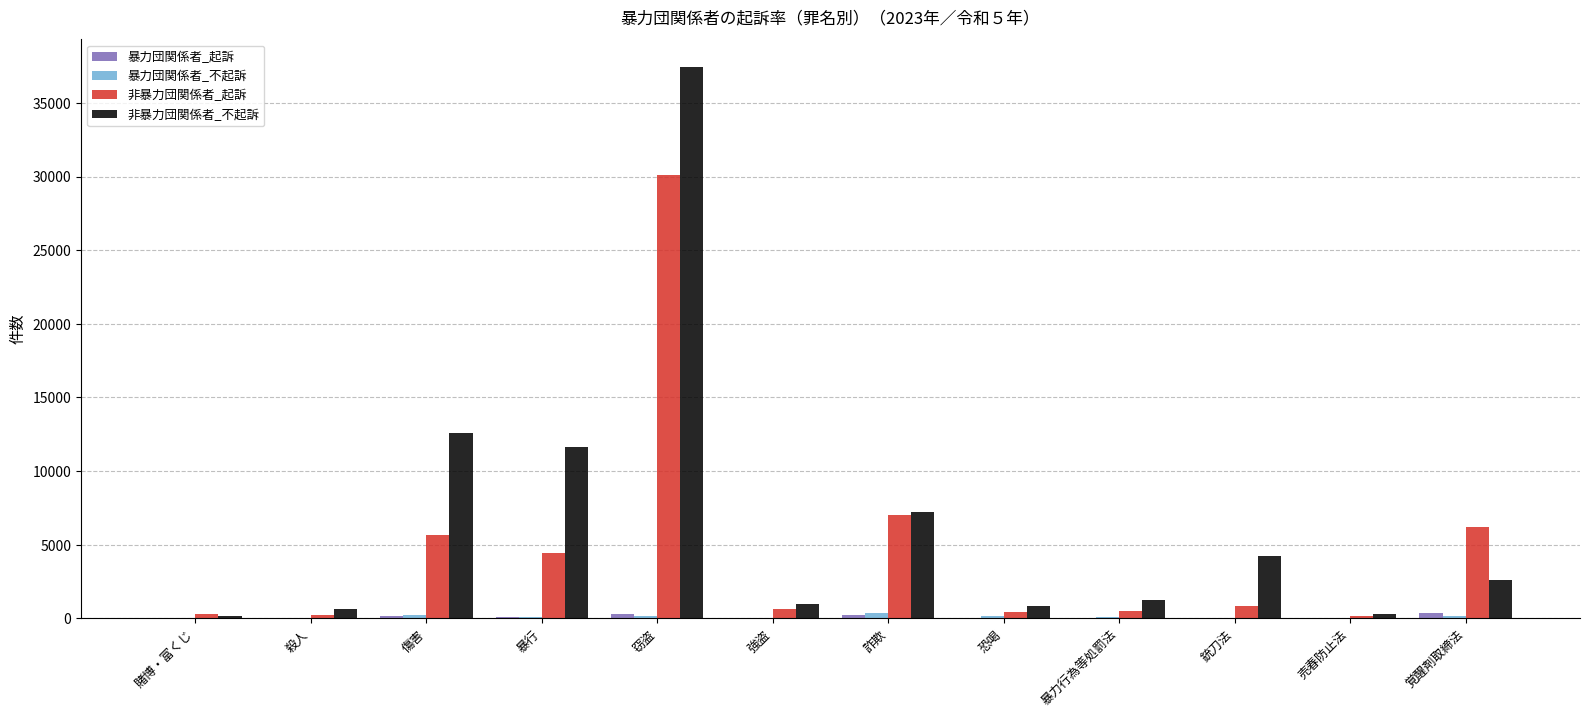

Which label corresponds to the largest value in the chart?

窃盗